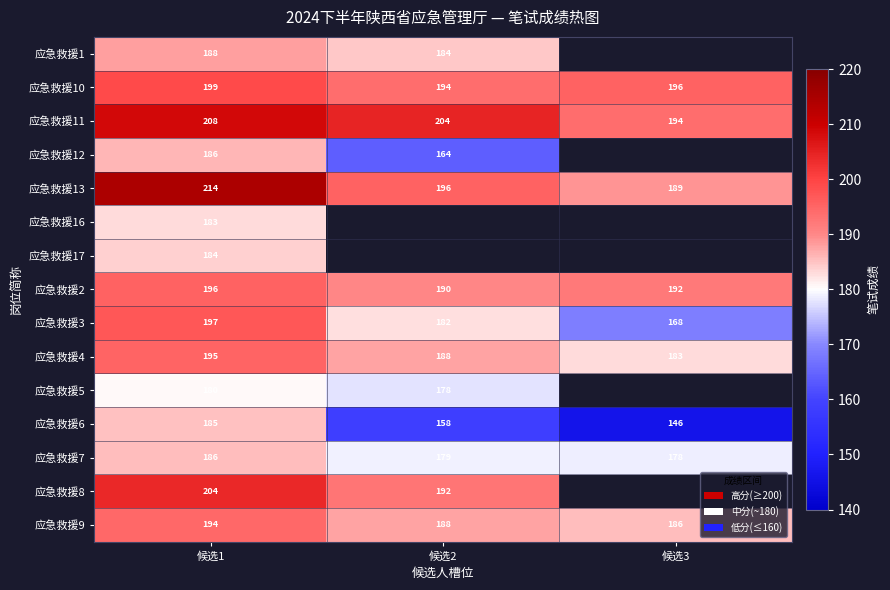

The 应急救援6 series shows 88 at 候选3. True or false?

False